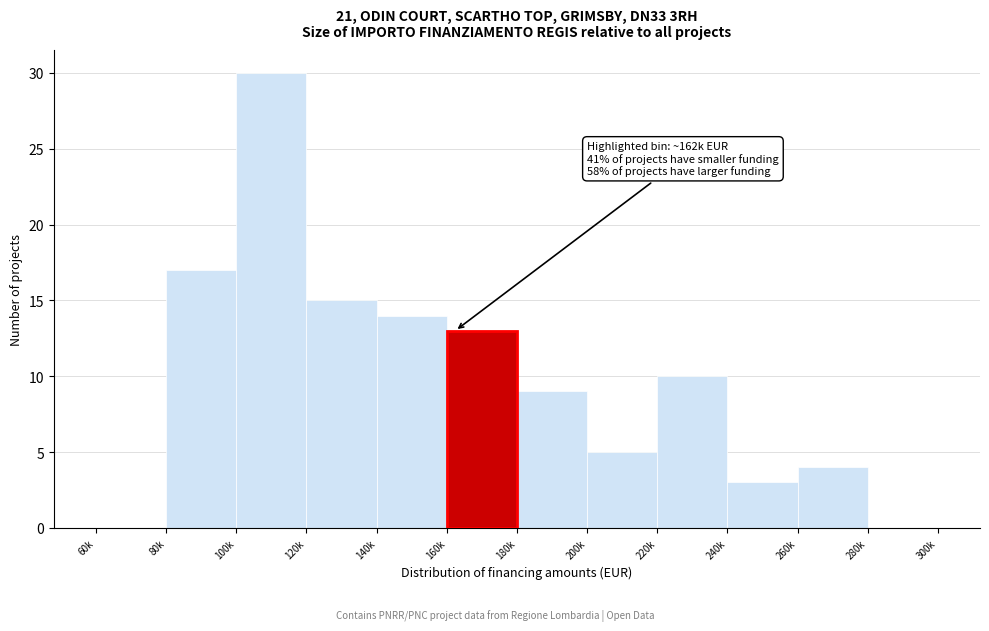

Reading left to right, transcribe all the data shown in this chart.

60k=0	80k=17	100k=30	120k=15	140k=14	160k=13	180k=9	200k=5	220k=10	240k=3	260k=4	280k=0